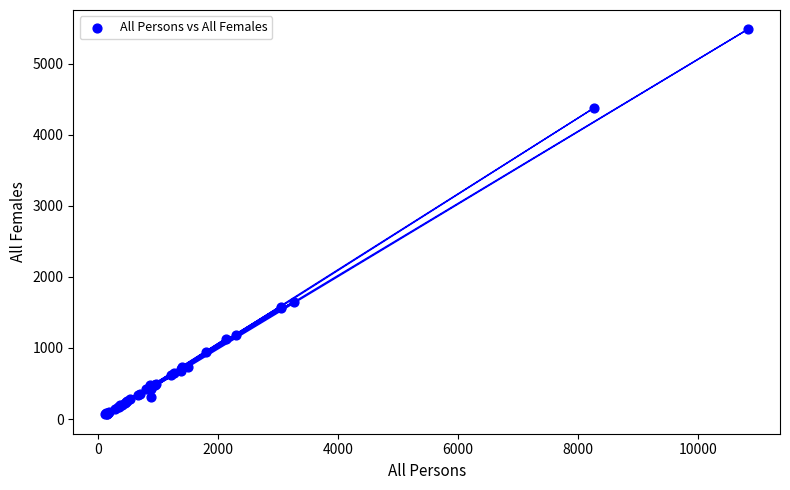

What Y value in the scatter plot is closest to 2773?

1653